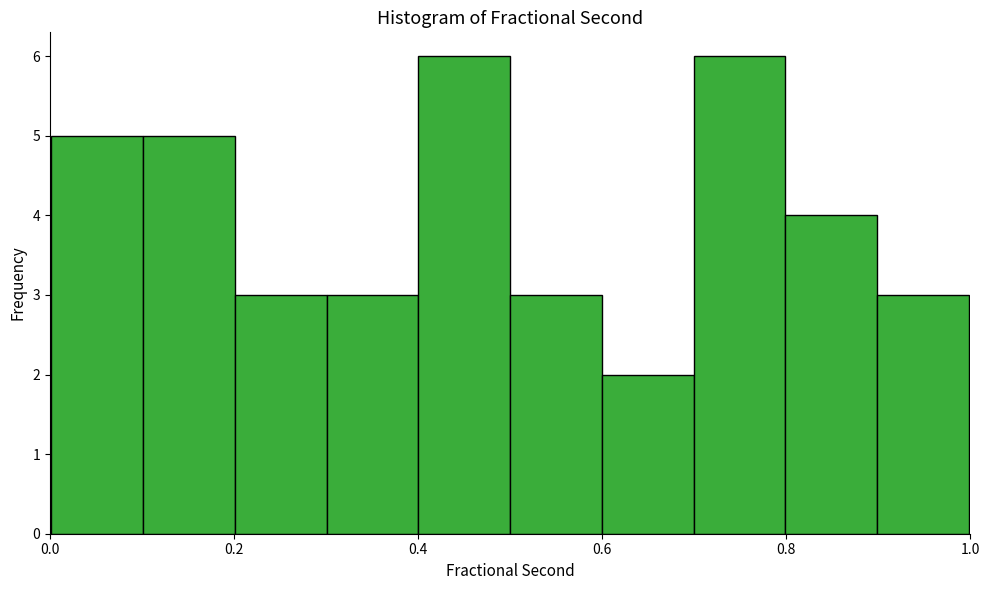

Reading left to right, transcribe this chart: for each bar, give the range it covers on the x-axis and its height. Neither the bar edges nor the heights are printed on the chart, so give them approximately, as read against the axes.

0.0 to 0.1: 5
0.1 to 0.2: 5
0.2 to 0.3: 3
0.3 to 0.4: 3
0.4 to 0.5: 6
0.5 to 0.6: 3
0.6 to 0.7: 2
0.7 to 0.8: 6
0.8 to 0.9: 4
0.9 to 1.0: 3